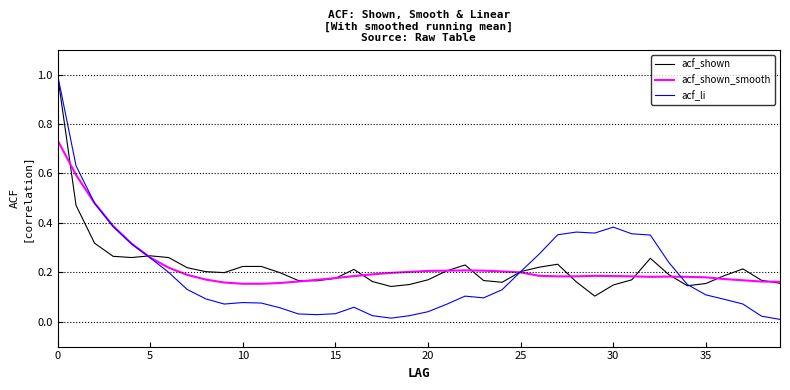

Count the number of categories in the chart.

40